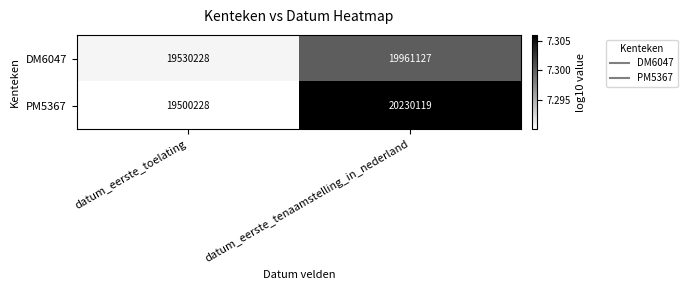

The value of DM6047 at datum_eerste_toelating is 19530228. True or false?

True